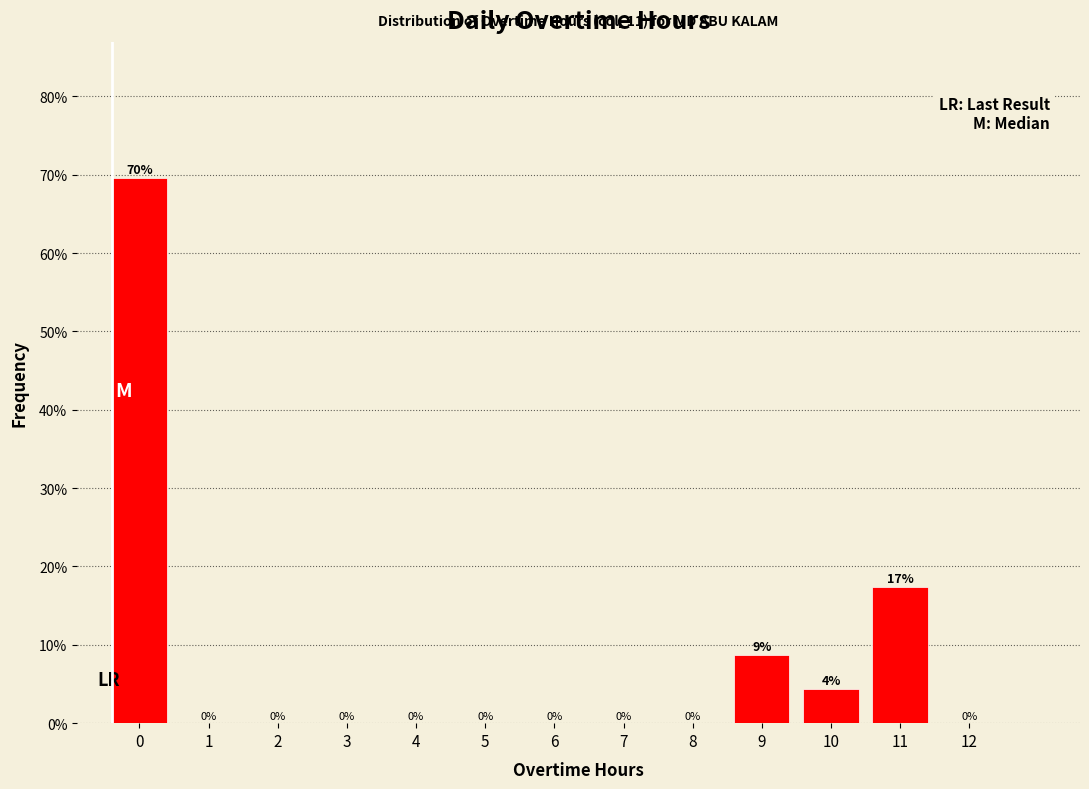

What value does the data have at 11?

17.4